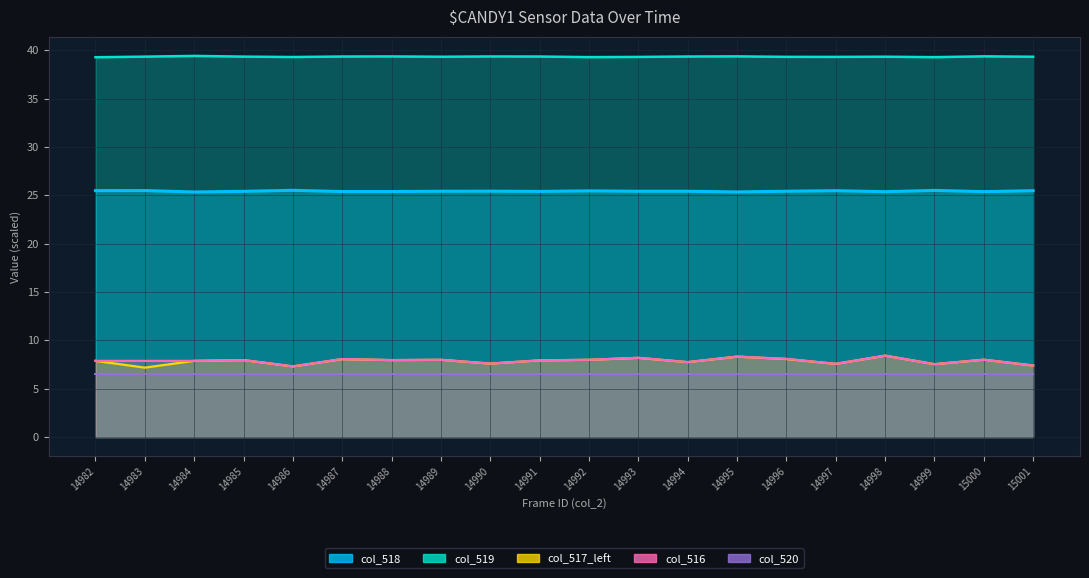

At which category does col_518 reach its first local peak?

14983